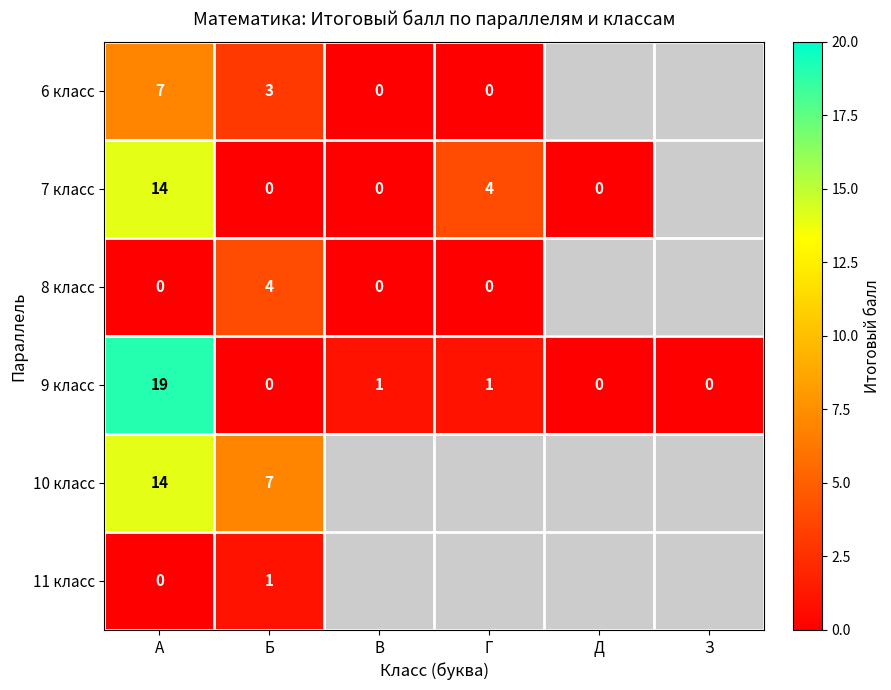

What is the spread (max minus min) of values at Б?

7